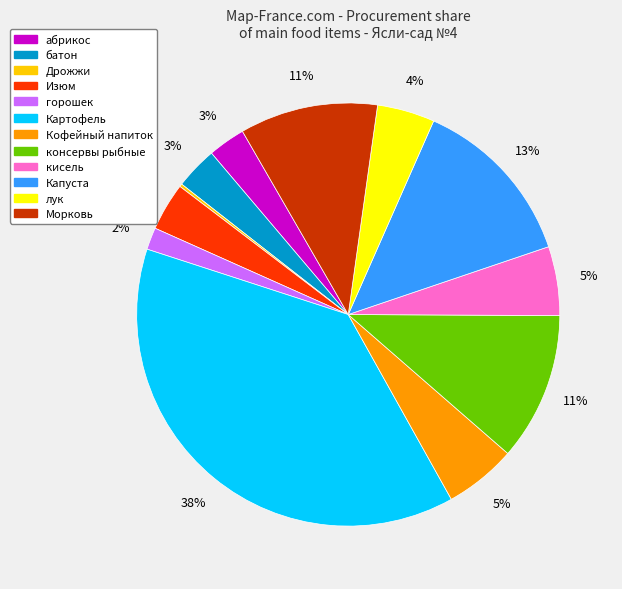

Is it true that Капуста is 13% of the pie?

True